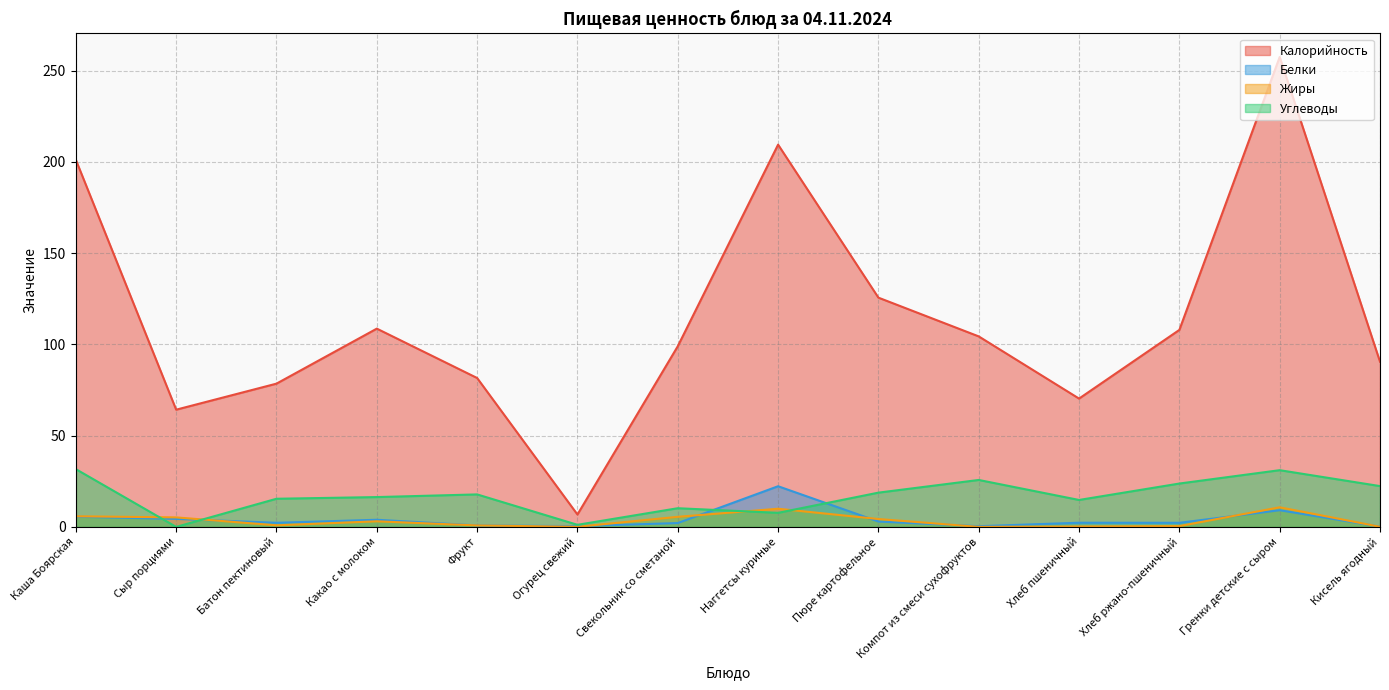

True or false: Углеводы has more than 1 interior local peaks.

True